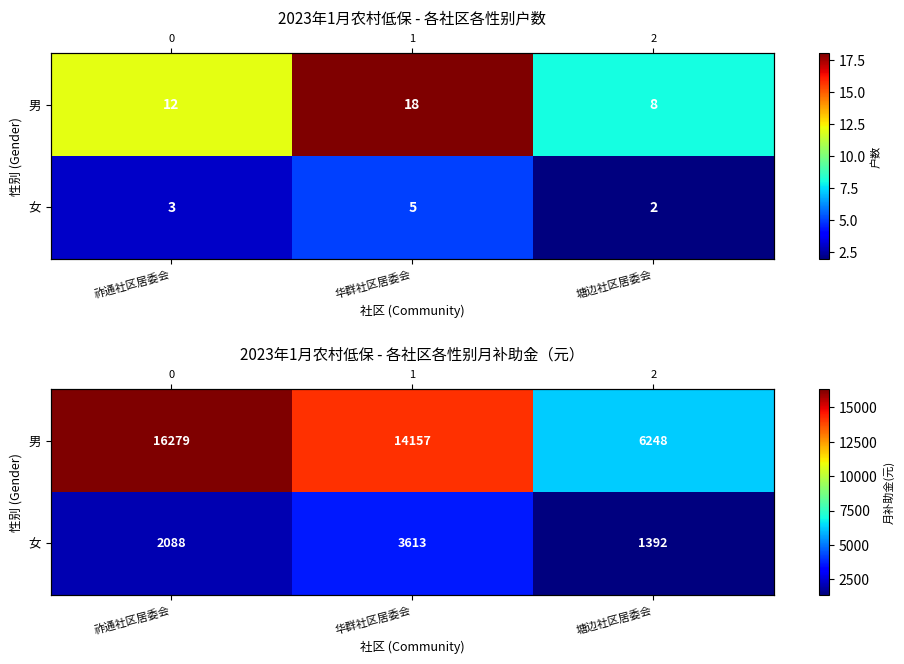

Which series has the widest spread of values?

男